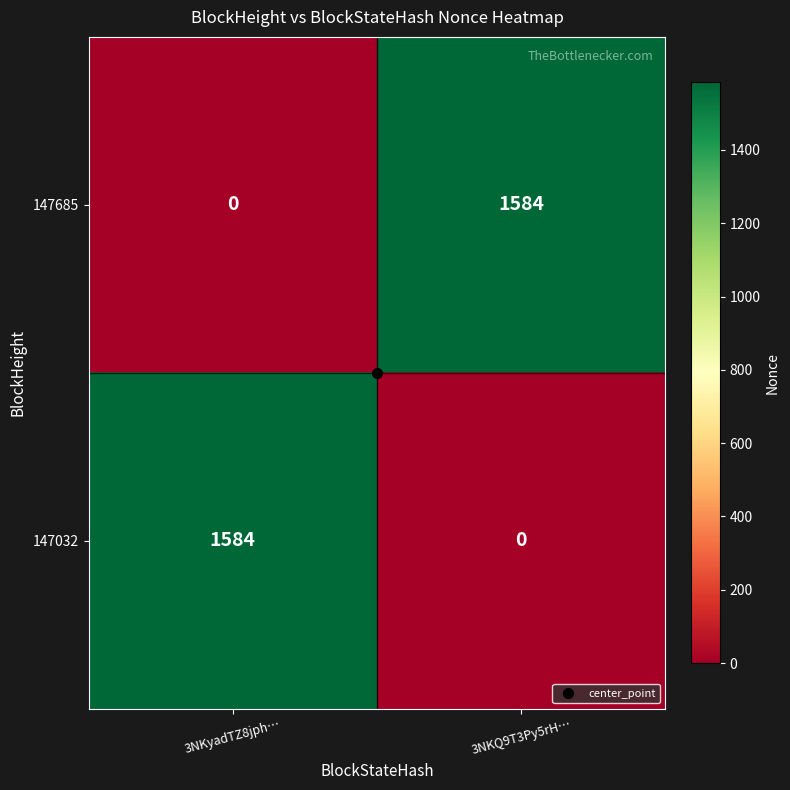

The value of 147032 at 3NKyadTZ8jph… is 716. True or false?

False